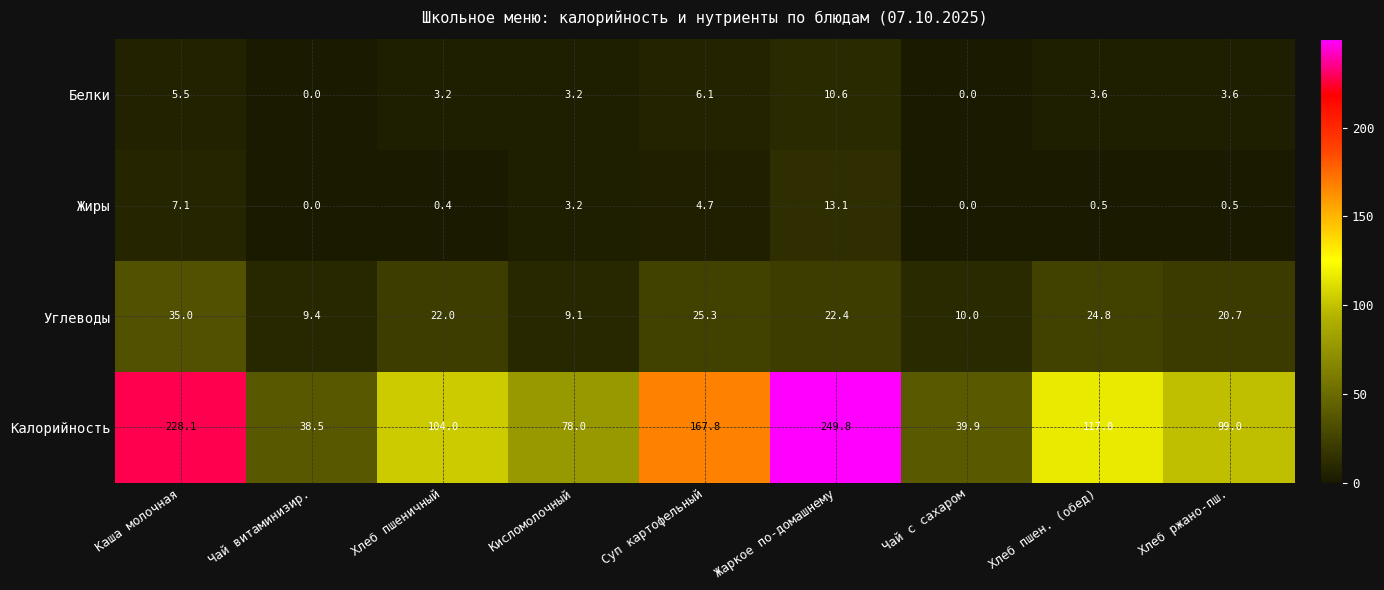

Which category has the highest value across all series?

Жаркое по-домашнему